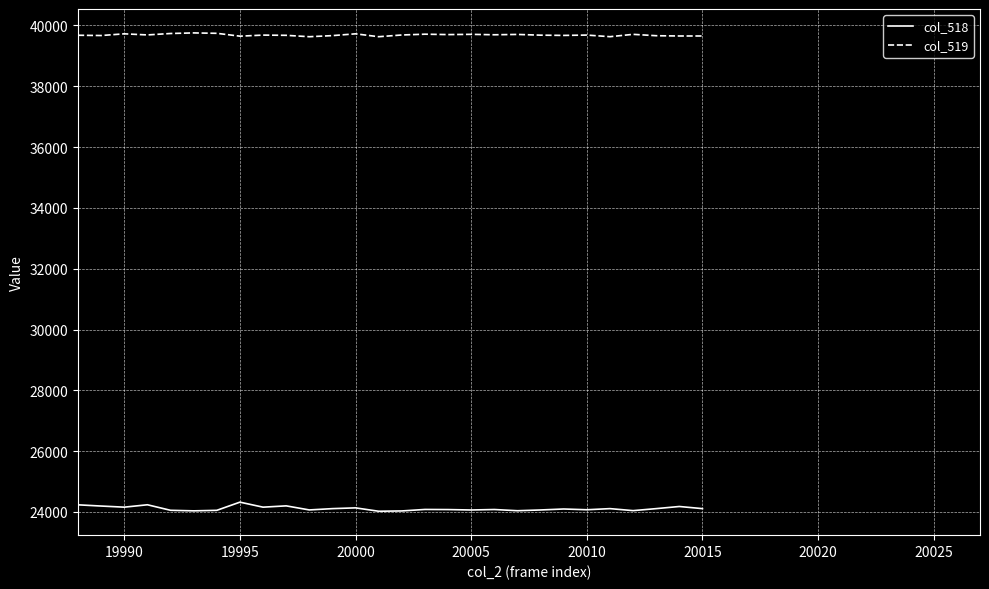

How many lines are shown in the chart?

2